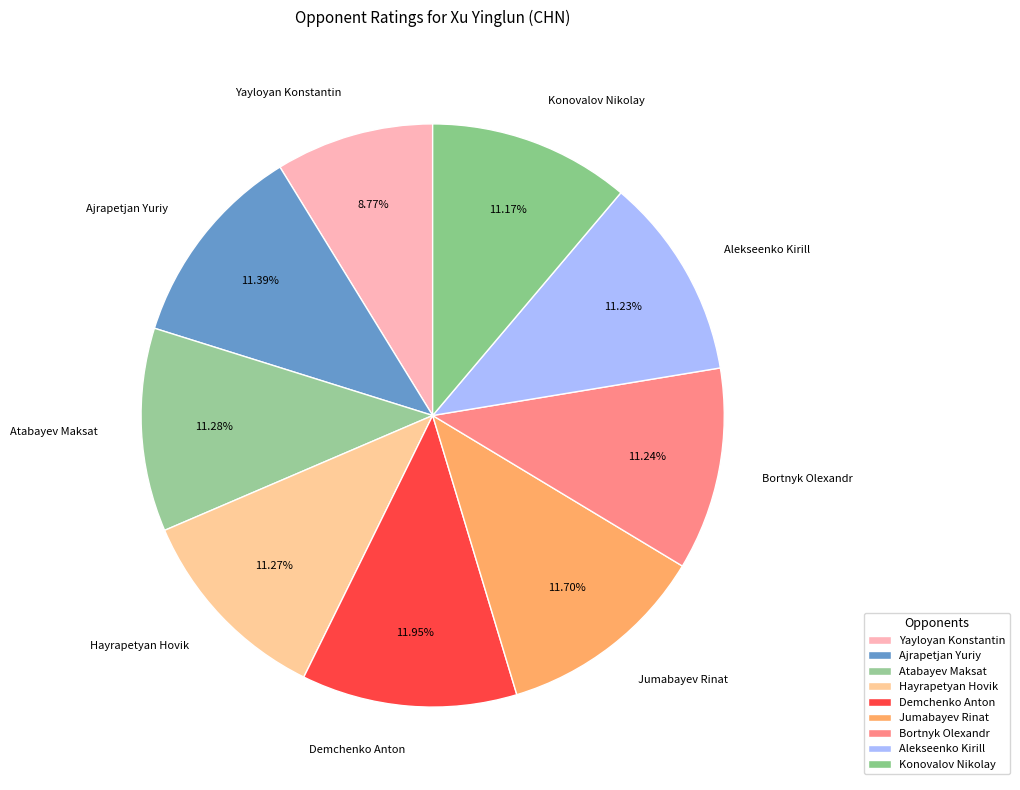

Does Jumabayev Rinat represent more than half of the total?

No